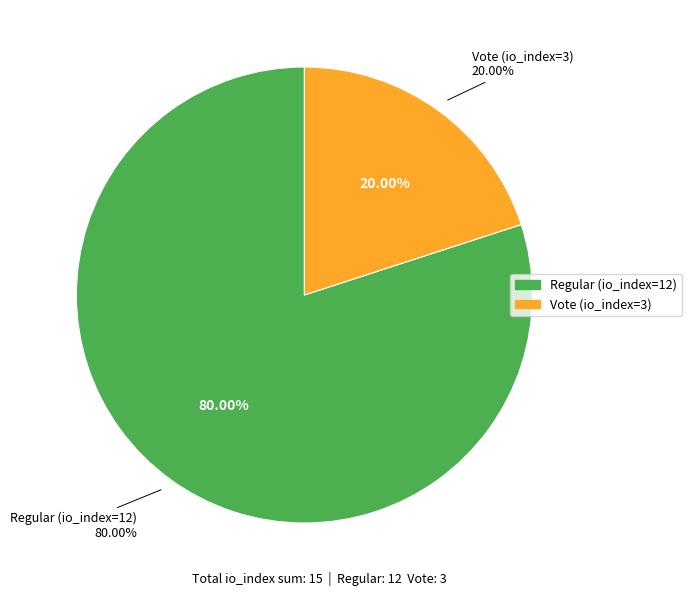

The Regular (io_index=12) slice represents 72% of the pie. True or false?

False